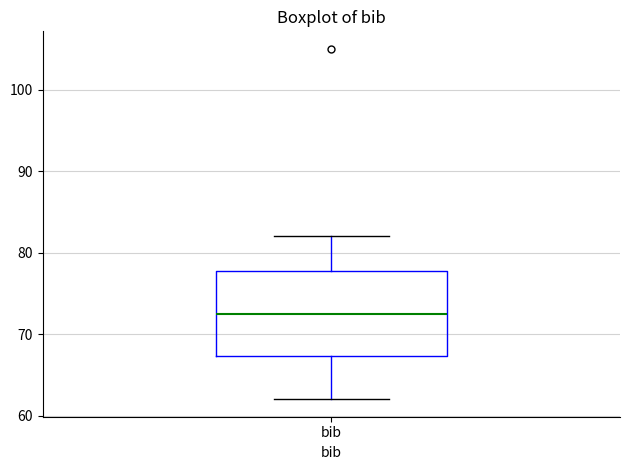

Where is the lower edge of the box for bib on the y-axis? The values are not printed on the chart, so give them approximately, as read against the axis.

67